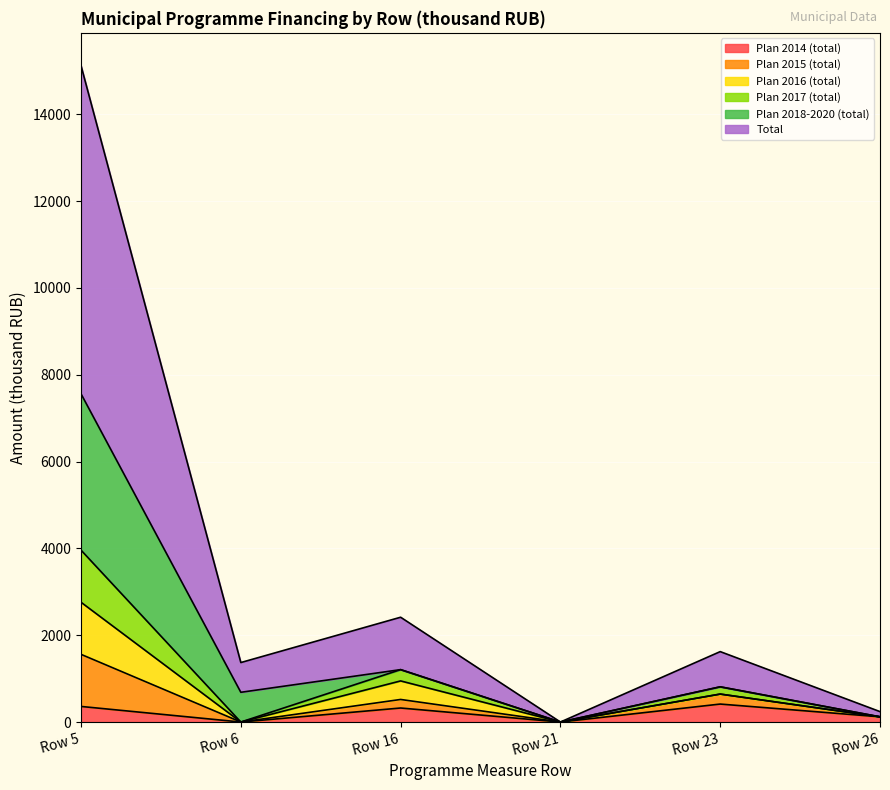

What is the highest value of the Plan 2014 (total) series?

414